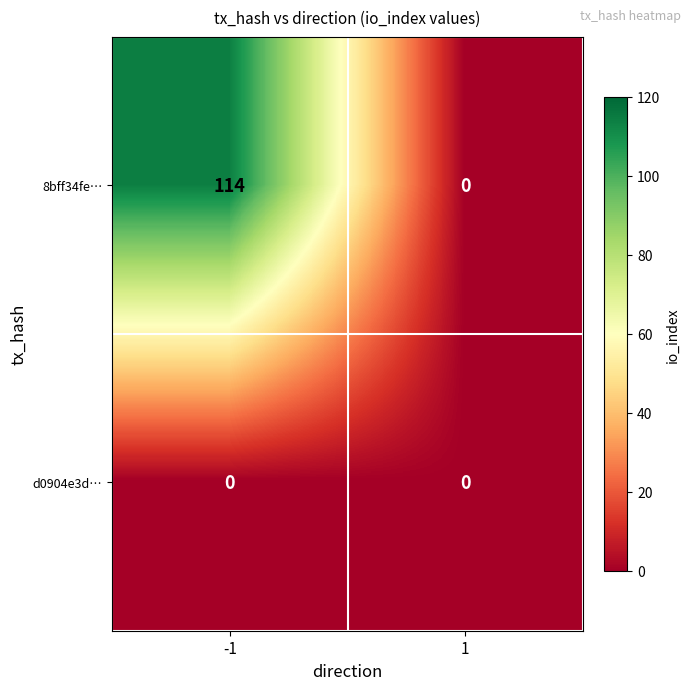

What is the difference between the maximum and minimum values in the 8bff34fe… series?

114